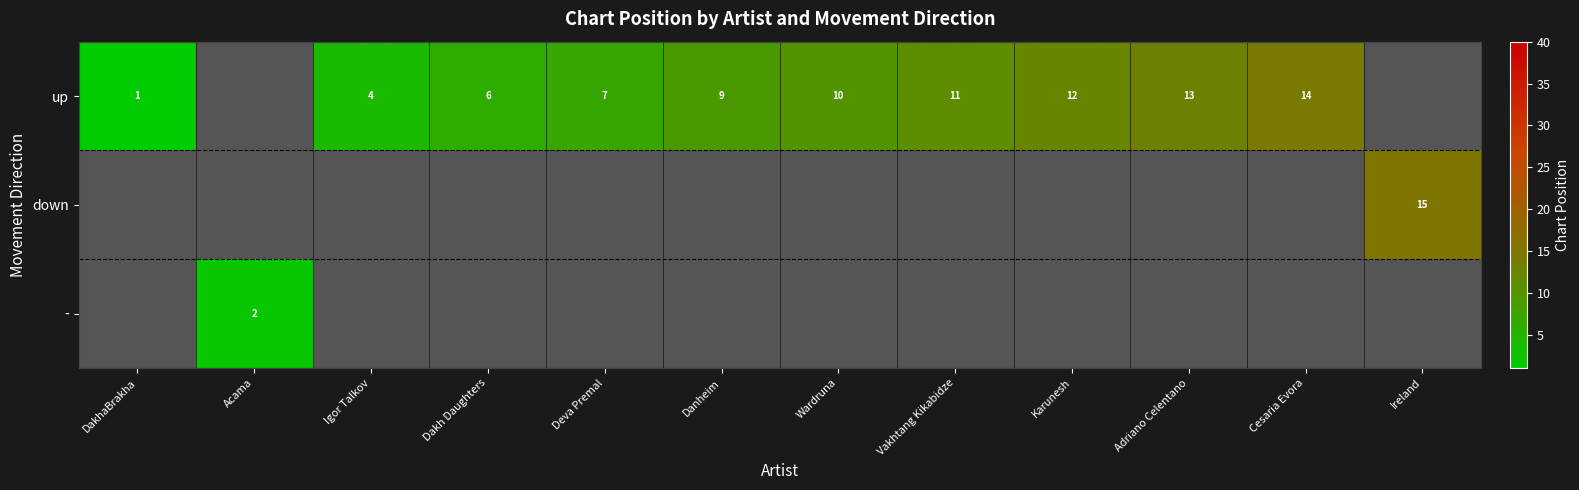

List the labels in order of - value, smallest first.

DakhaBrakha, Igor Talkov, Dakh Daughters, Deva Premal, Danheim, Wardruna, Vakhtang Kikabidze, Karunesh, Adriano Celentano, Cesaria Evora, Ireland, Acama